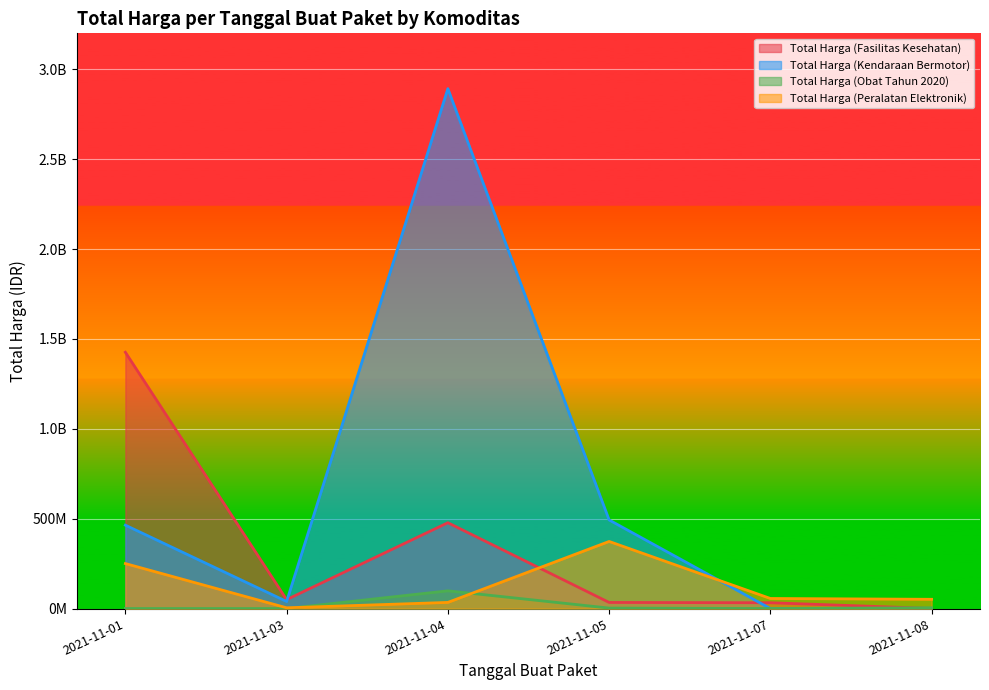

What is the sum of the Total Harga (Kendaraan Bermotor) values at 2021-11-01 and 2021-11-04?

3356124100